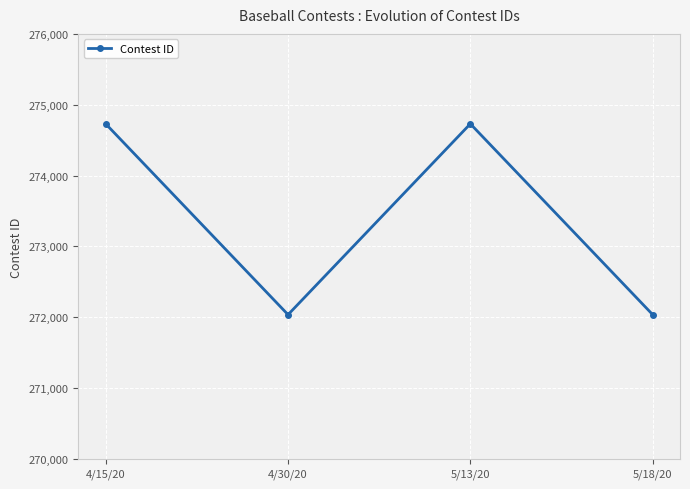

Is it true that the value at 4/15/20 is 274729?

True